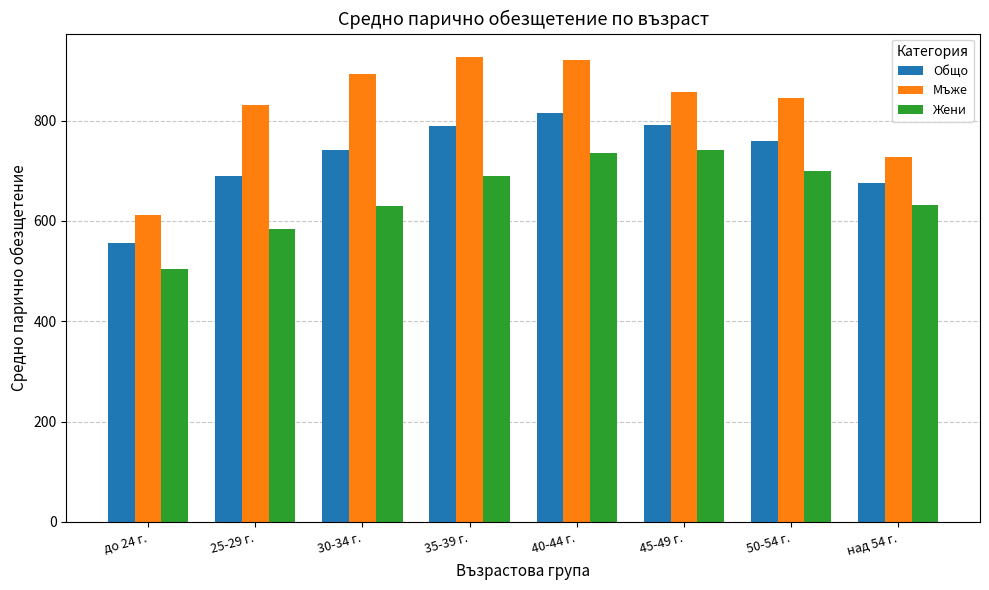

What are all the series names shown in the legend?

Общо, Мъже, Жени